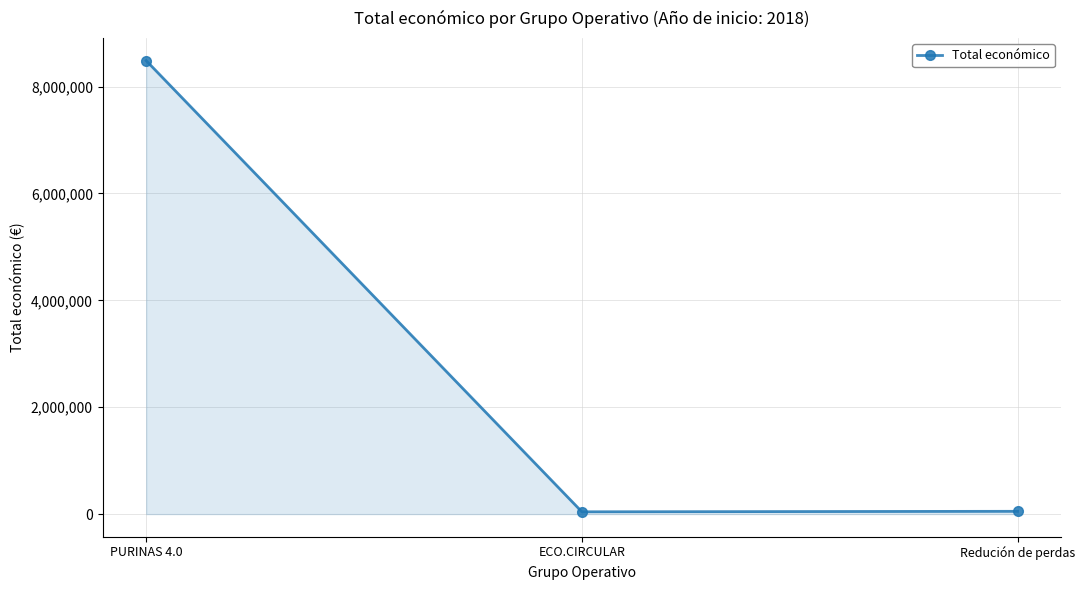

The value at Redución de perdas is 52055. True or false?

True